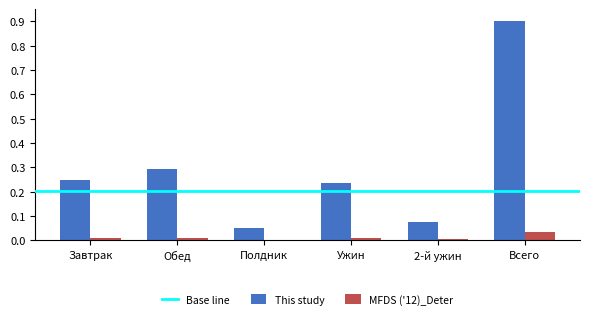

The value of This study at Ужин is 0.1. True or false?

False